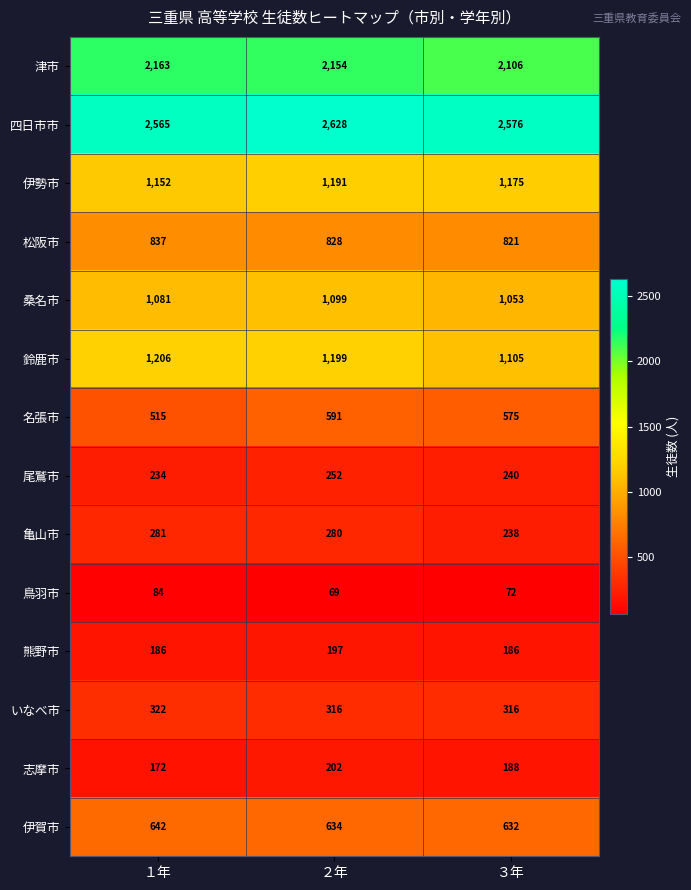

Rank the series by their maximum value, from lowest to highest.

鳥羽市, 熊野市, 志摩市, 尾鷲市, 亀山市, いなべ市, 名張市, 伊賀市, 松阪市, 桑名市, 伊勢市, 鈴鹿市, 津市, 四日市市